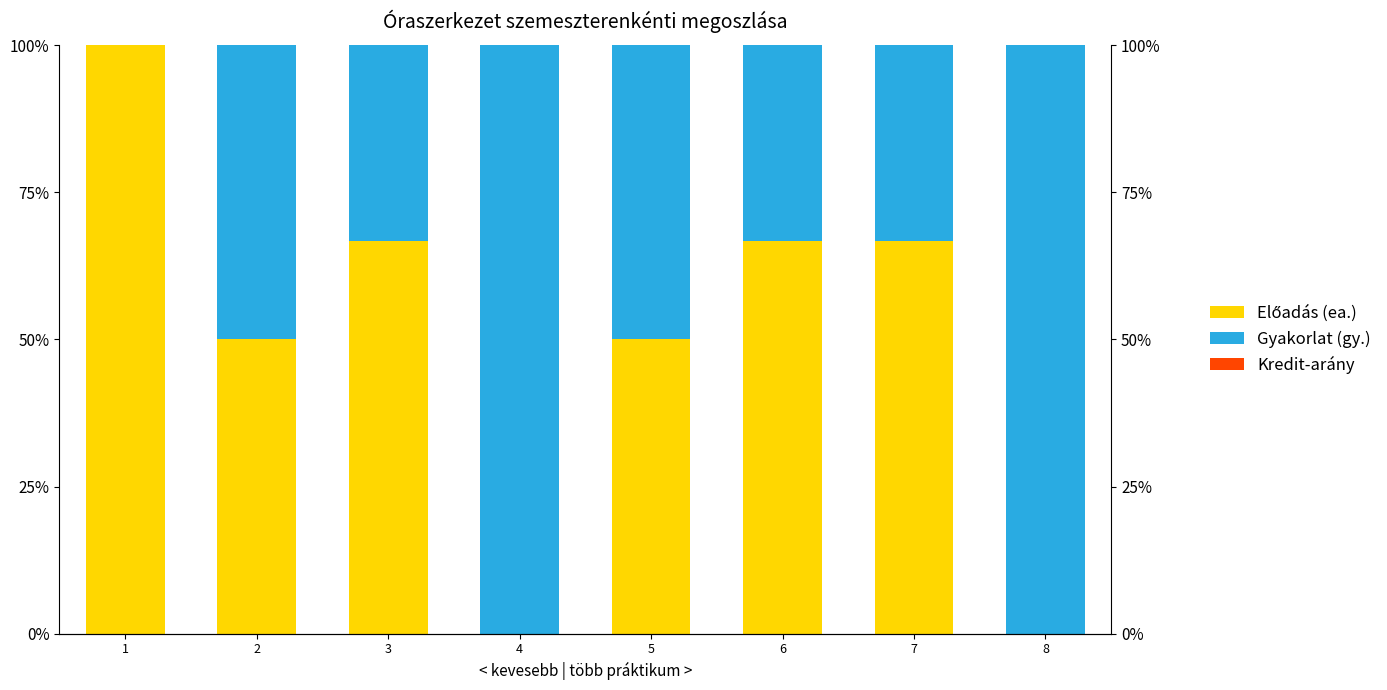

At which category is the sum across all series the highest?

1